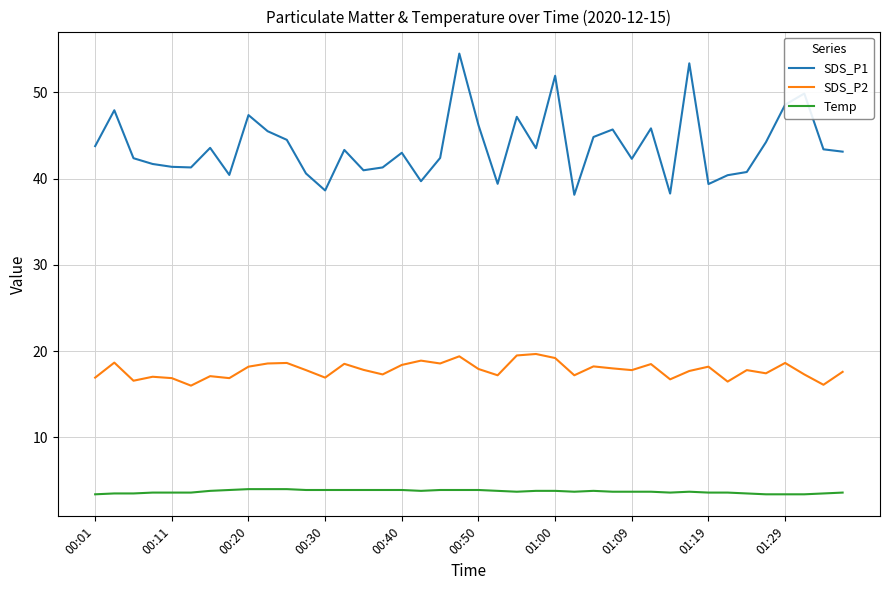

What are all the series names shown in the legend?

SDS_P1, SDS_P2, Temp